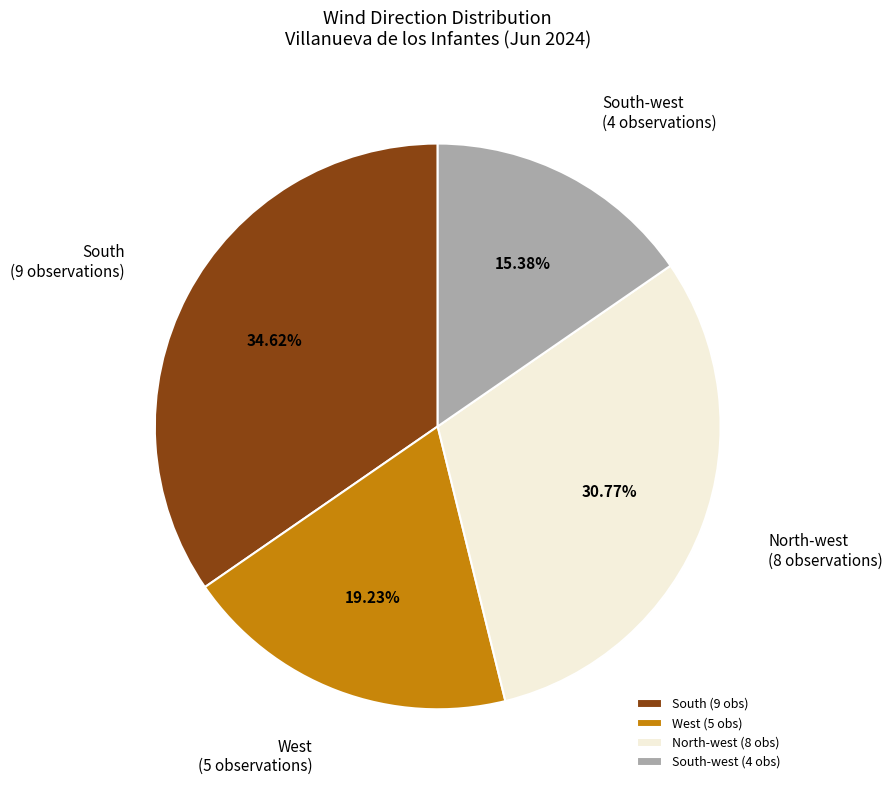

Do South (9 obs) and West (5 obs) together represent more than half of the pie?

Yes